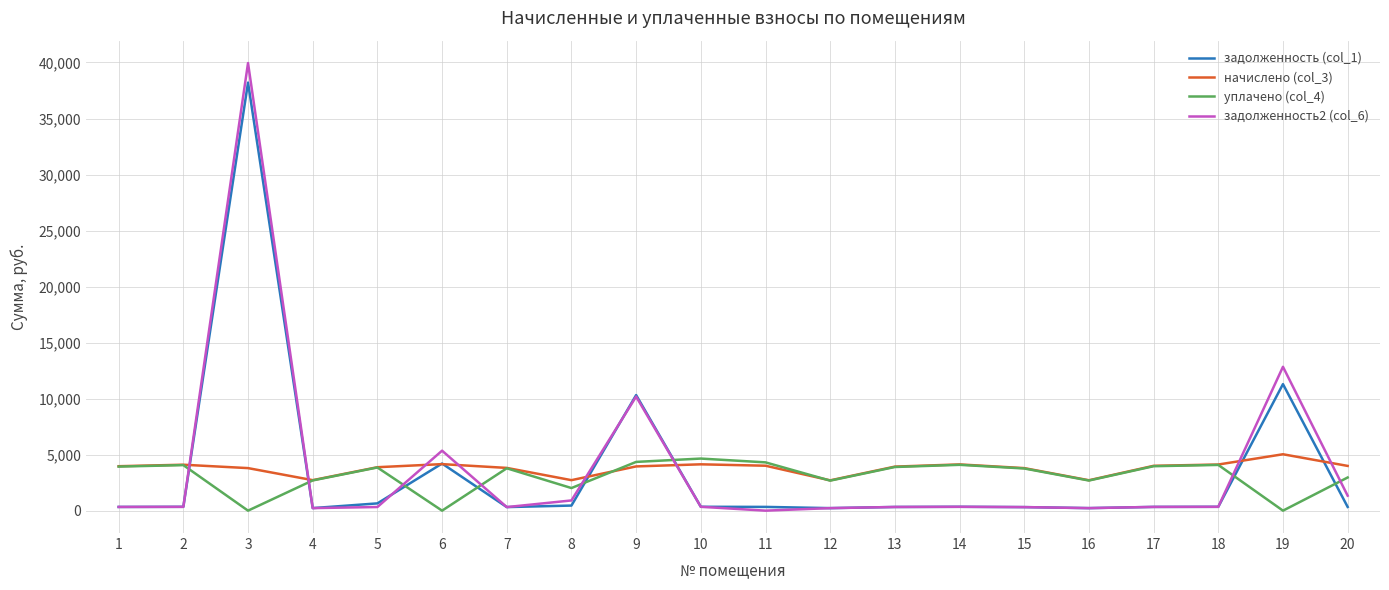

Which series has the widest spread of values?

задолженность2 (col_6)